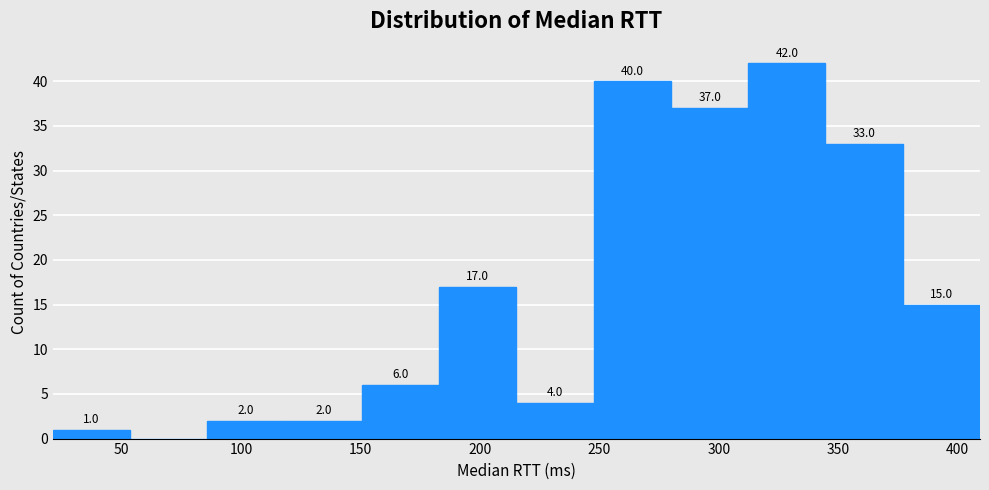

Which range on the x-axis has the tallest bar?

310 to 345